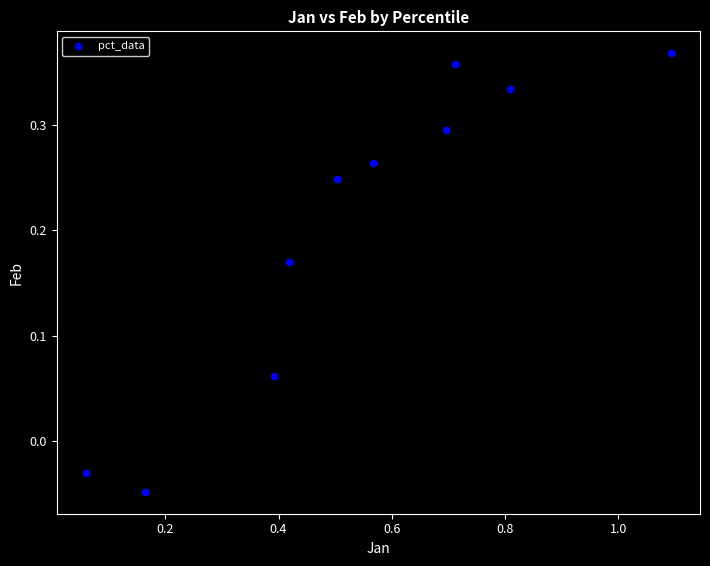

What is the average X value?

0.5